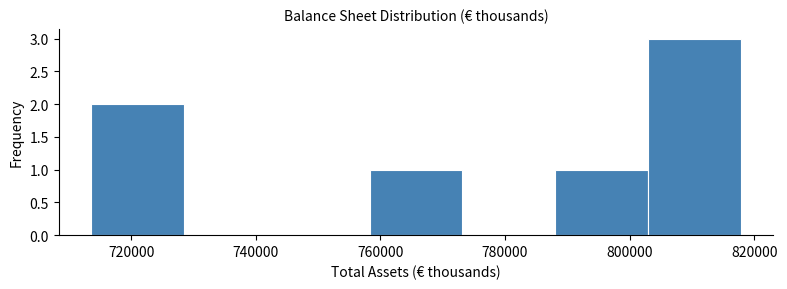

What is the height of the bar covering 714000 to 728000 on the x-axis? Neither the bar edges nor the heights are printed on the chart, so give them approximately, as read against the axes.

2